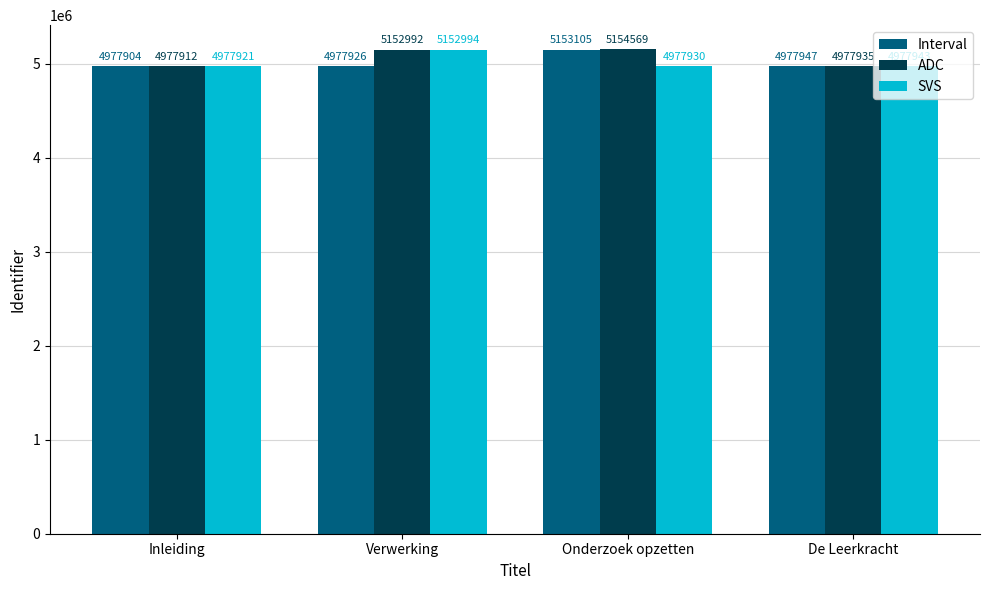

Which series has the widest spread of values?

ADC